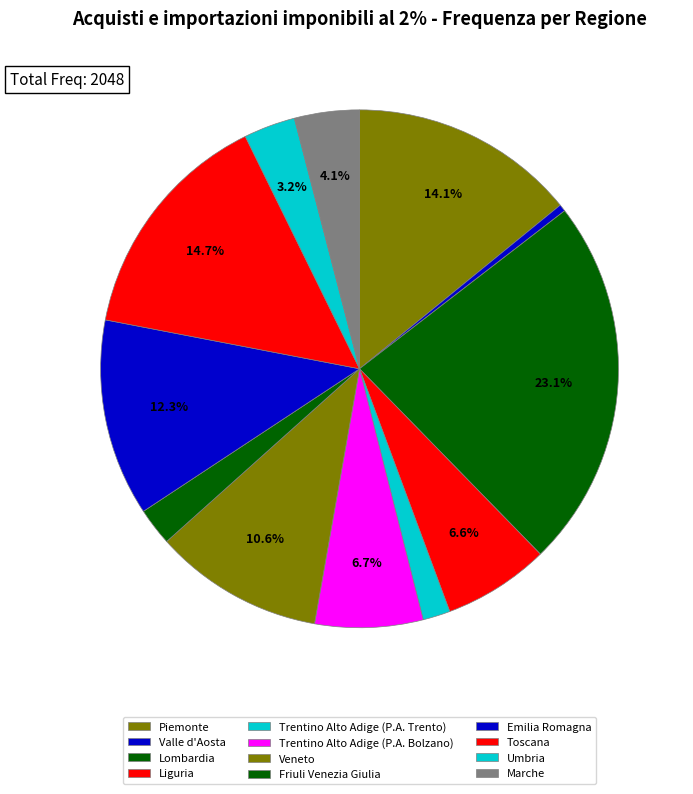

Is the sum of Lombardia and Umbria greater than half?

No